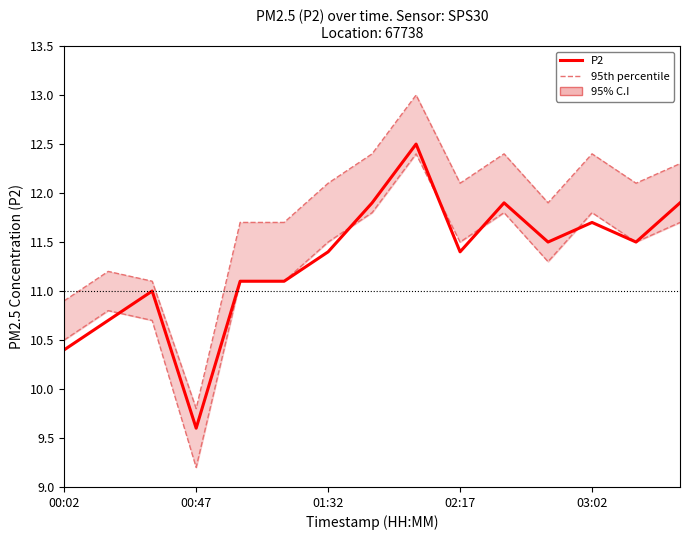

What is the sum of all P2 values?

169.6